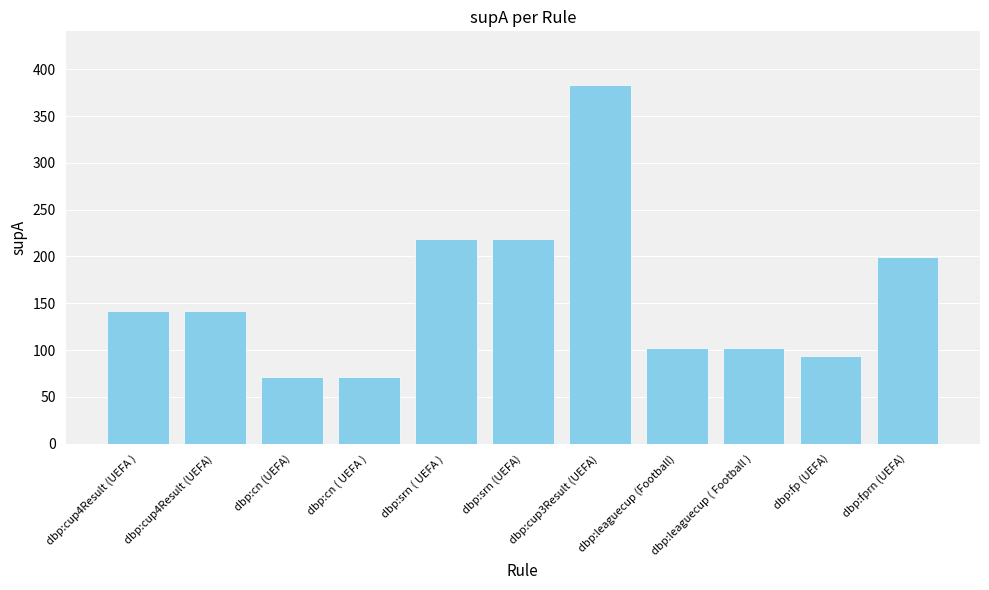

Which has a higher value, dbp:cup4Result (UEFA ) or dbp:cn ( UEFA )?

dbp:cup4Result (UEFA )